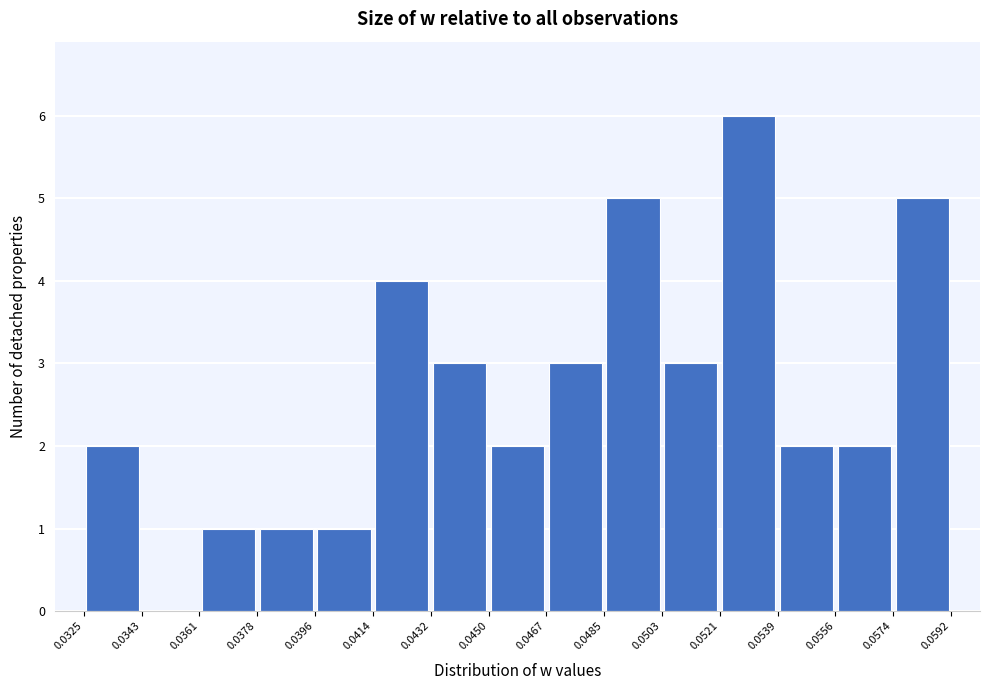

How tall is the bar that spans 0.0574 to 0.0592 on the x-axis? The values are not printed on the chart, so give them approximately, as read against the axis.

5